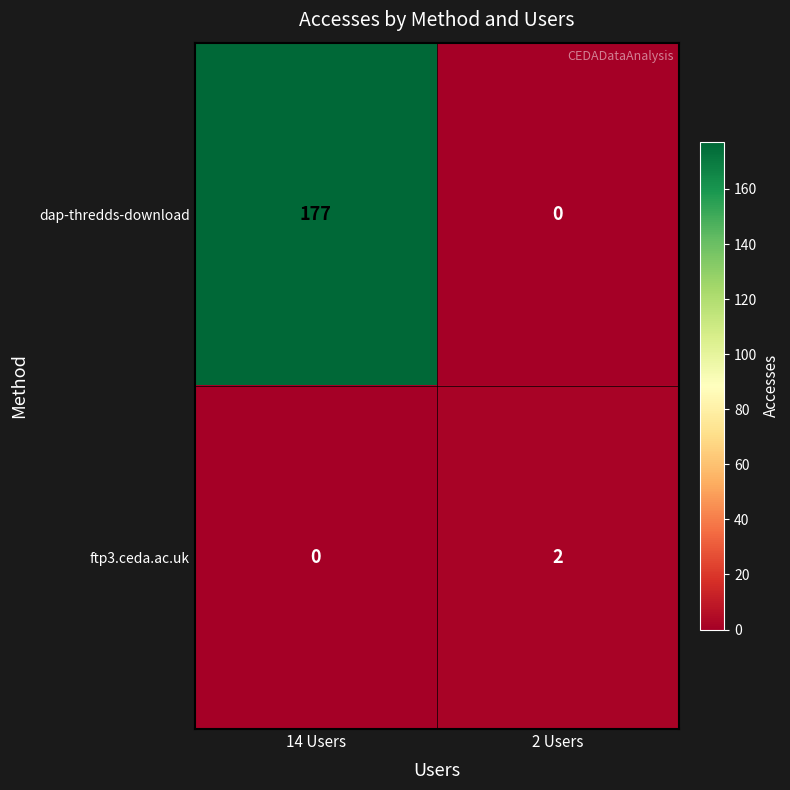

What is the sum of the dap-thredds-download values at 2 Users and 14 Users?

177